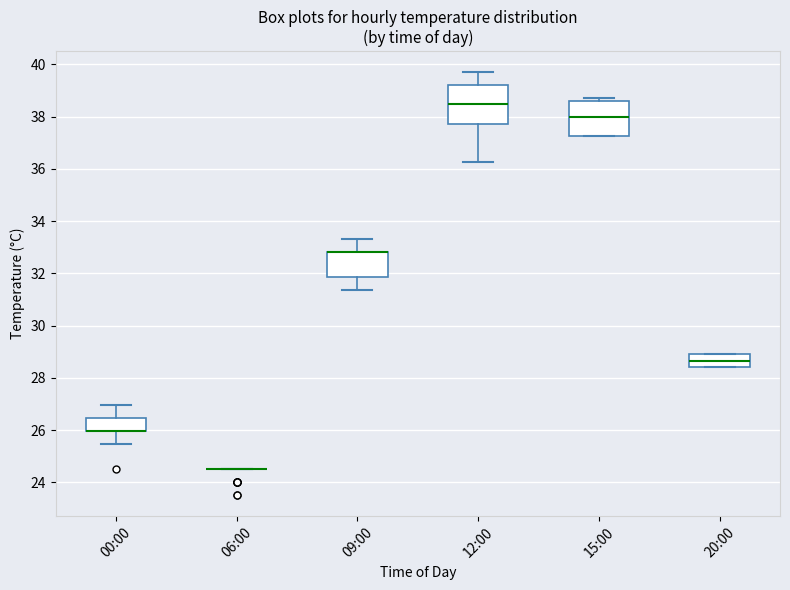

Reading left to right, transcribe this box plot: for each box, give where its median line is, the range the box spans, and where its two whiskers end, as read against the y-axis. The values are not printed on the chart, so give them approximately, as read against the axis.

00:00: median 26.0 (drawn on the box's lower edge), box 26.0 to 26.4, whiskers 25.4 to 27.0
06:00: box collapsed to a line at 24.6, whiskers 24.6 to 24.6
09:00: median 32.8 (drawn on the box's upper edge), box 31.8 to 32.8, whiskers 31.4 to 33.4
12:00: median 38.4, box 37.8 to 39.2, whiskers 36.2 to 39.6
15:00: median 38.0, box 37.2 to 38.6, whiskers 37.2 to 38.8
20:00: median 28.6, box 28.4 to 29.0, whiskers 28.4 to 29.0